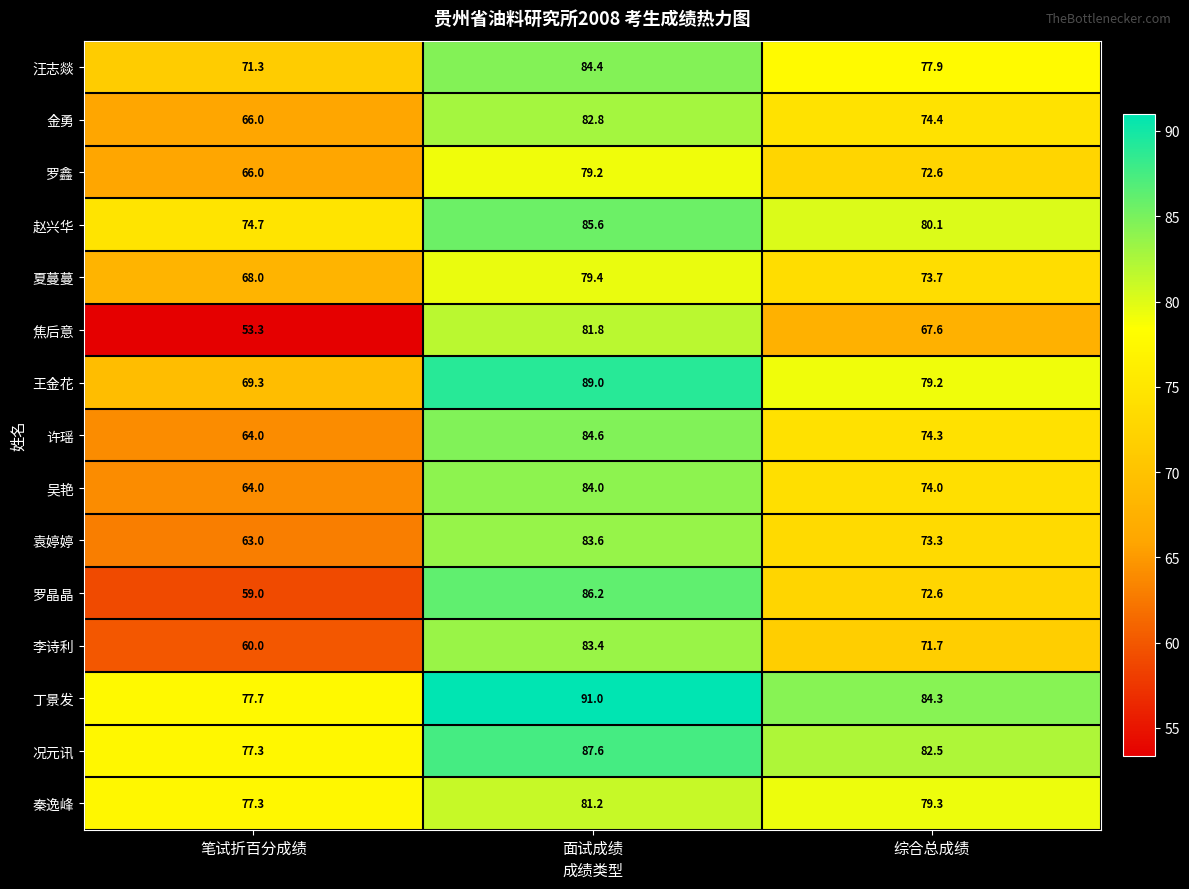

At which label does 王金花 first exceed 79?

面试成绩